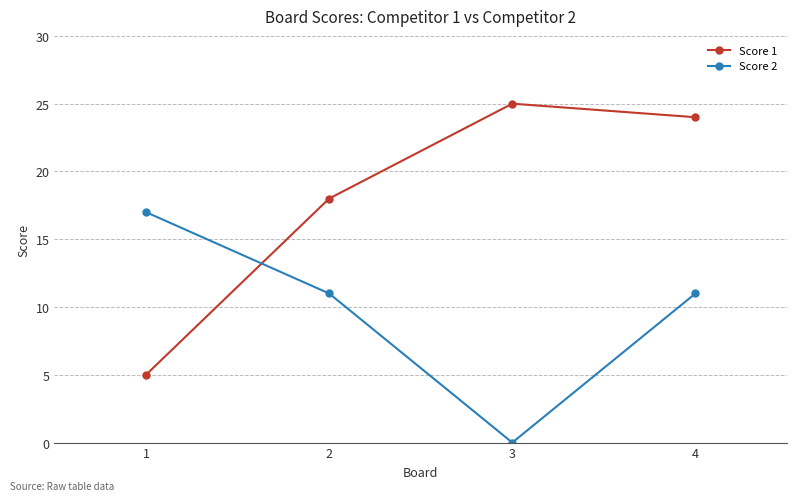

At which category is the sum across all series the highest?

4